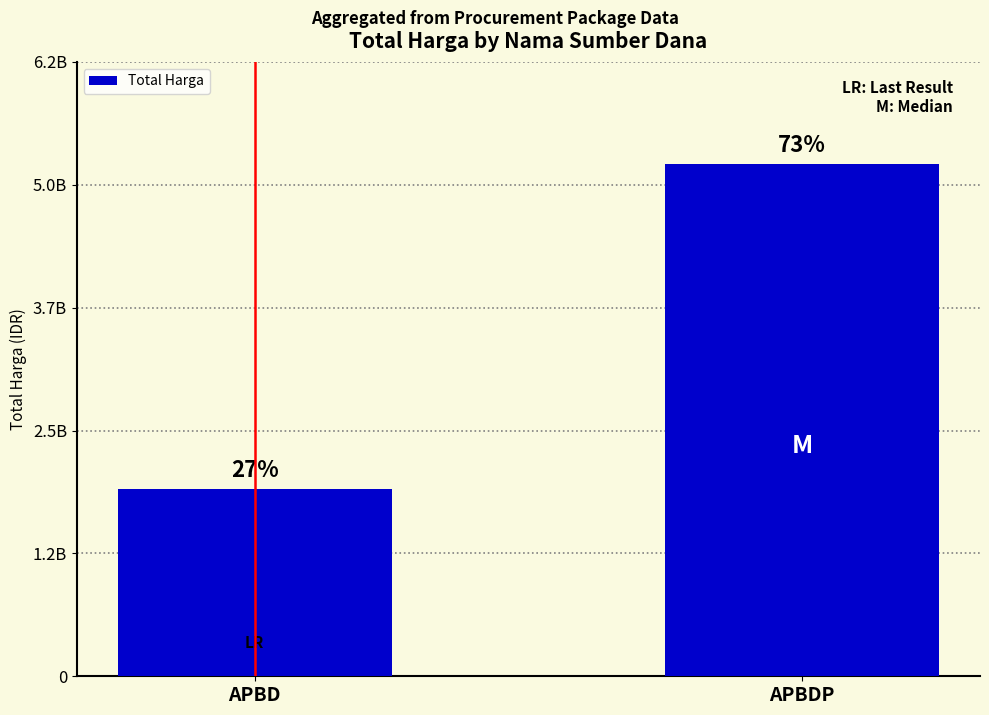

What is the value of the 1st bar from the left?

1905505745